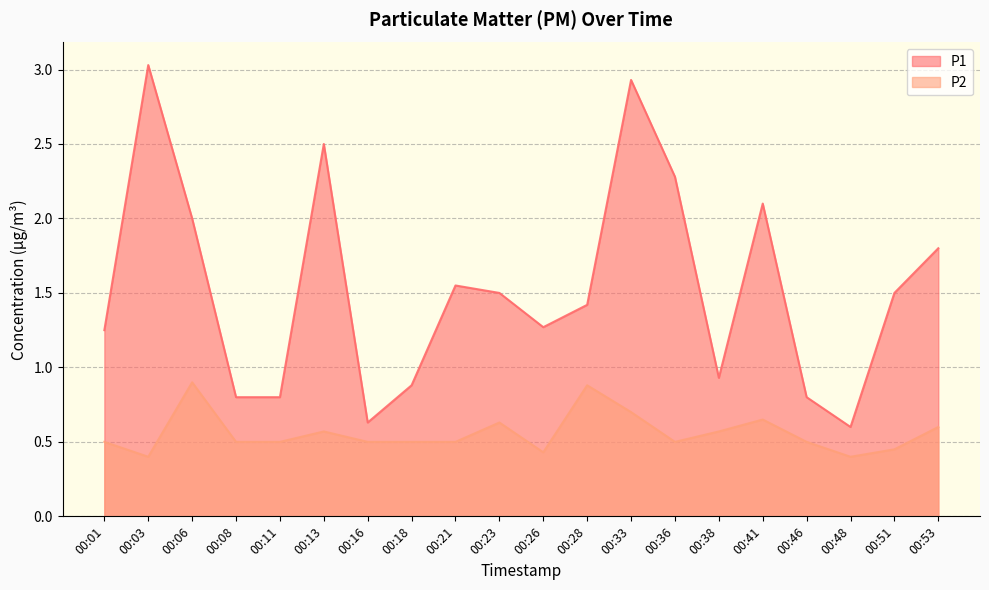

Between 00:03 and 00:51, which series saw the biggest shift?

P1